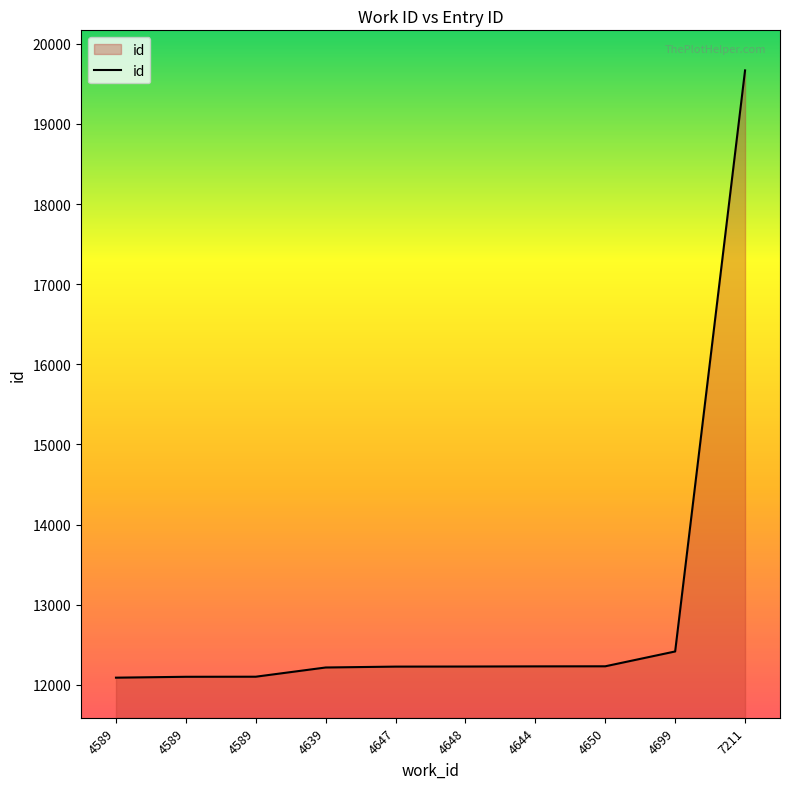

Does the chart have visible grid lines?

No